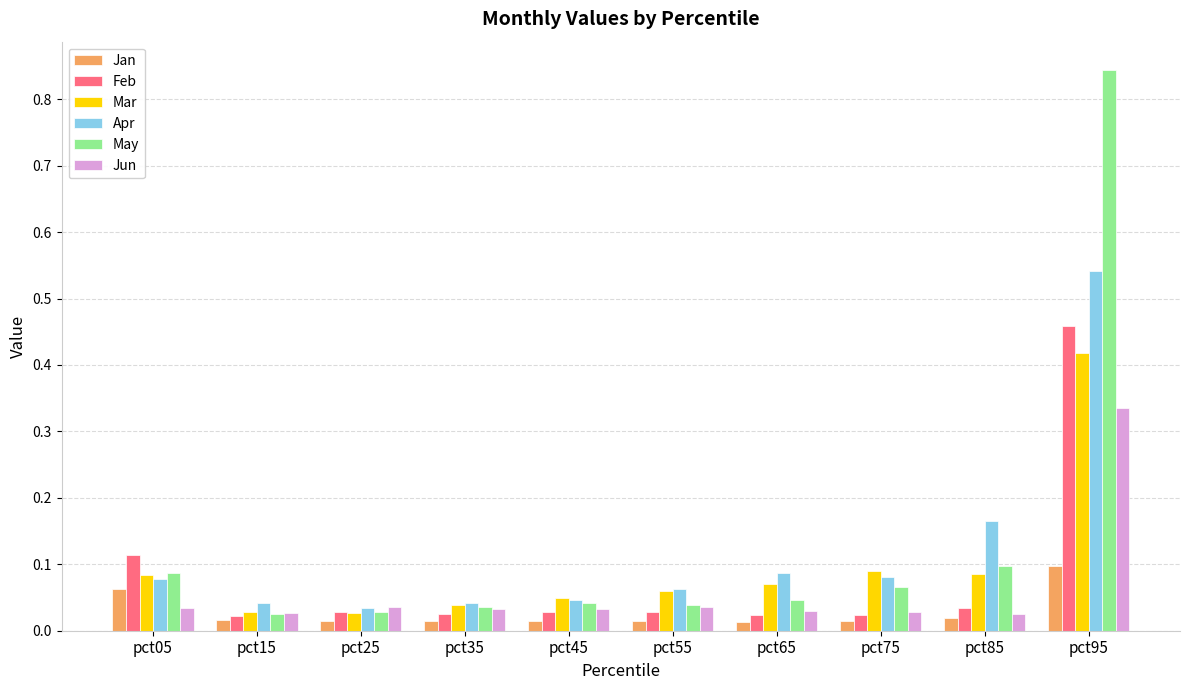

What are all the series names shown in the legend?

Jan, Feb, Mar, Apr, May, Jun